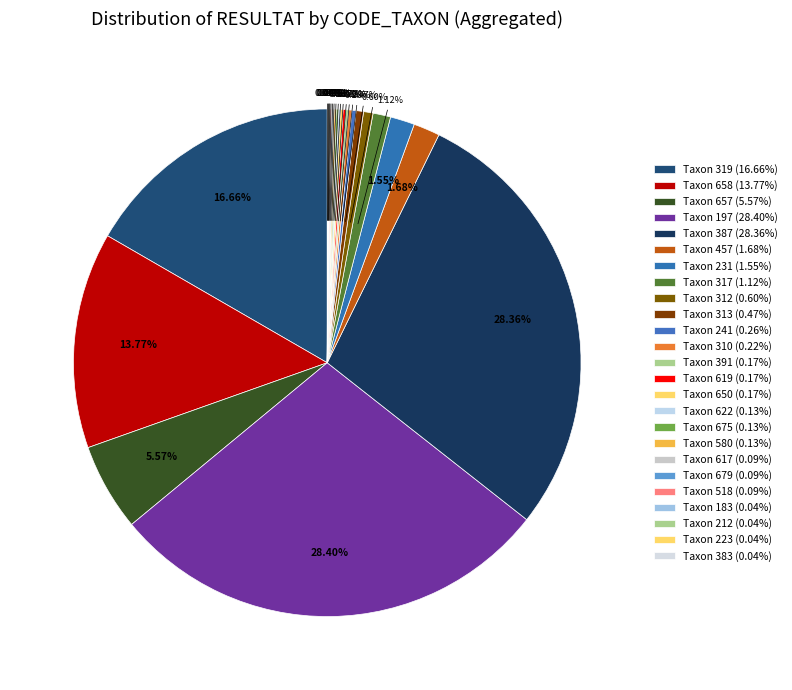

Is there any slice that represents more than half of the pie?

No